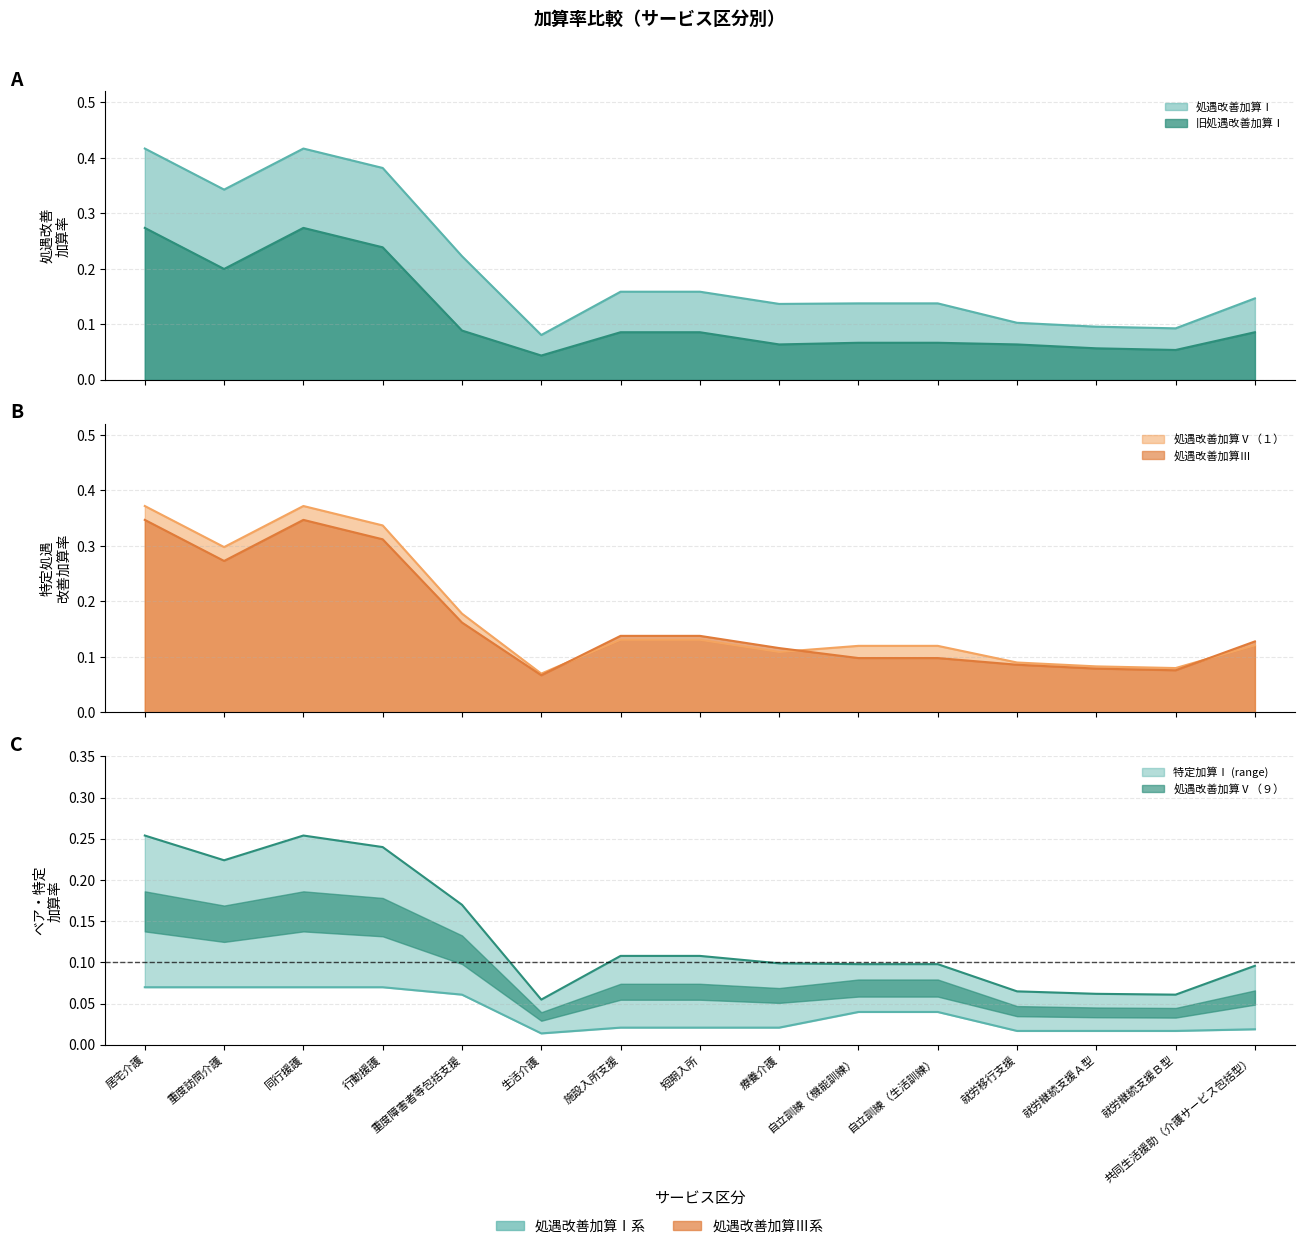

What is the value of the 処遇改善加算Ⅴ（１） point at the 11th from the left?

0.1